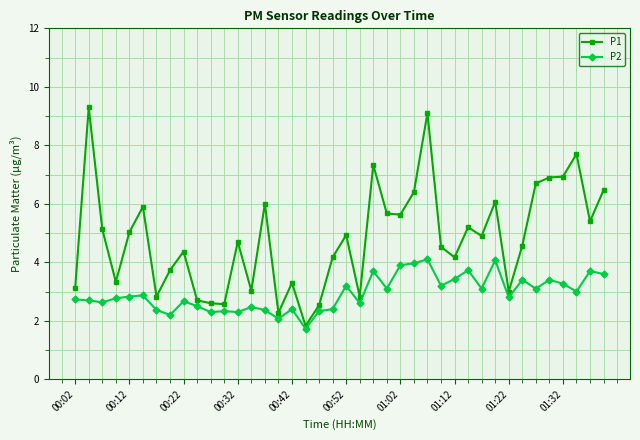

Which series has the widest spread of values?

P1